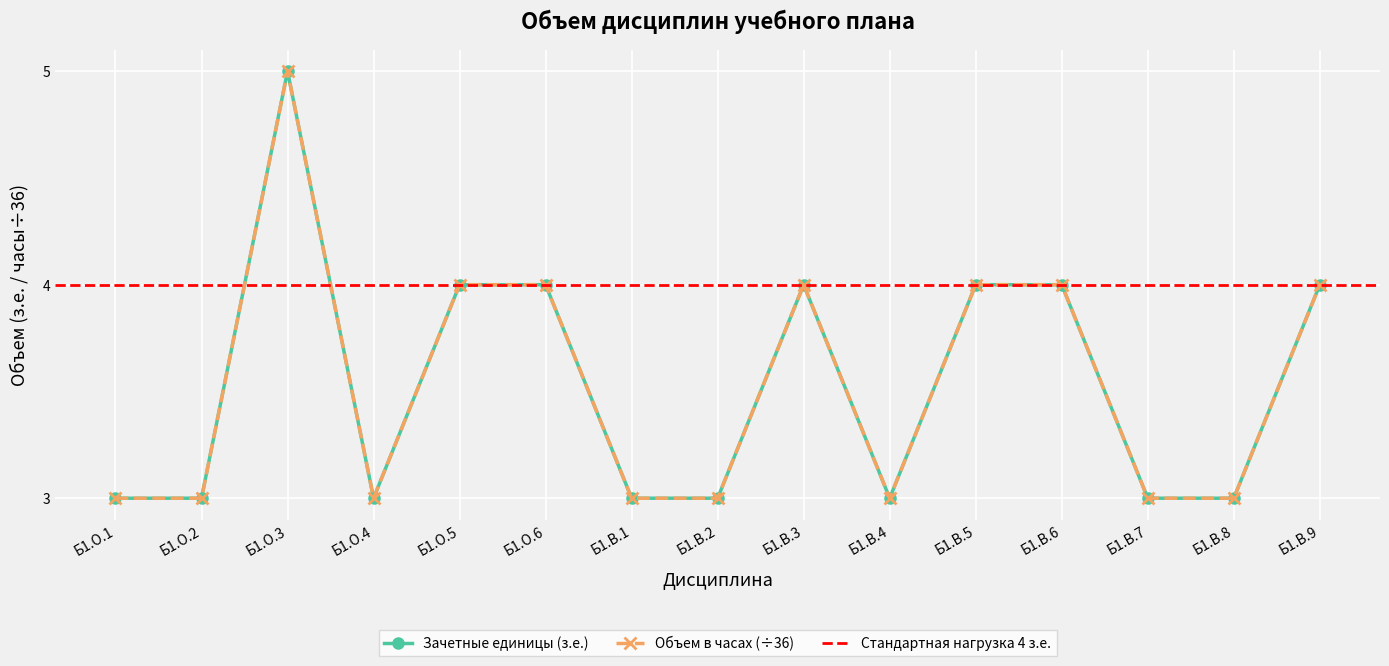

What is the value of the Зачетные единицы (з.е.) point at the 7th from the left?

3